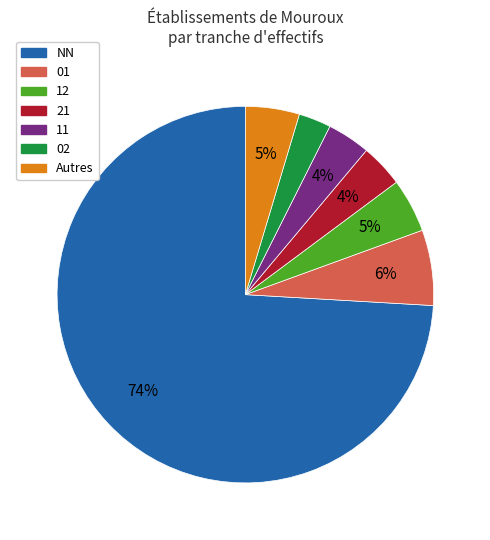

Does any single category account for the majority?

Yes